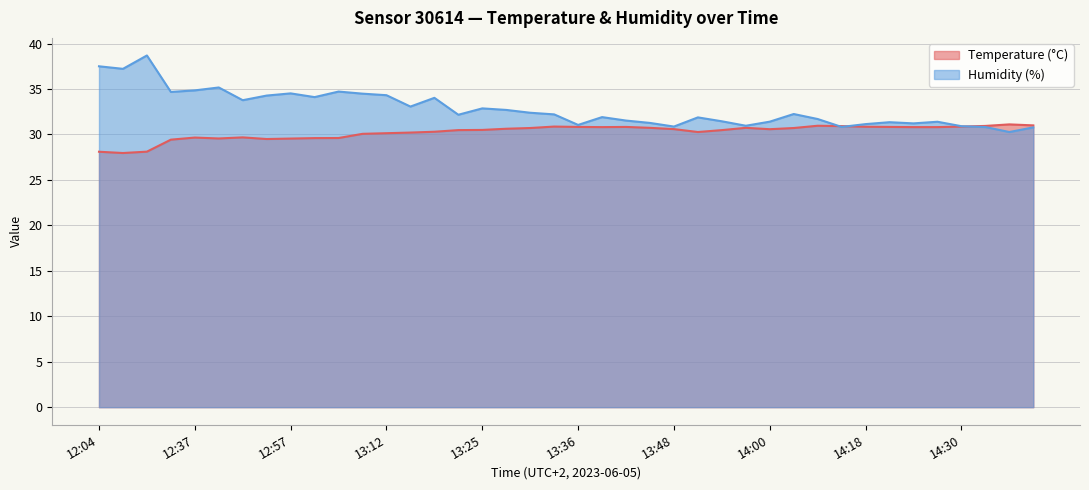

How many interior local valleys does the Temperature (°C) series have?

6